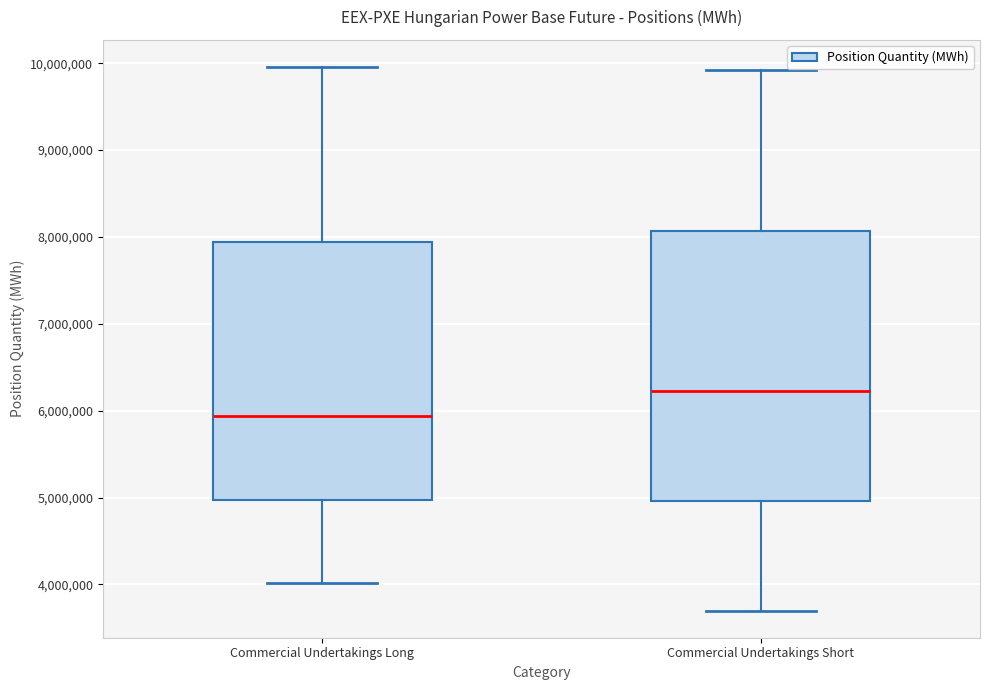

Reading left to right, read every box against the y-axis: the position of its median line, the range the box covers, and the ends of its whiskers. The values are not printed on the chart, so give them approximately, as read against the axis.

Commercial Undertakings Long: median 5900000, box 5000000 to 7900000, whiskers 4000000 to 10000000
Commercial Undertakings Short: median 6200000, box 5000000 to 8100000, whiskers 3700000 to 9900000